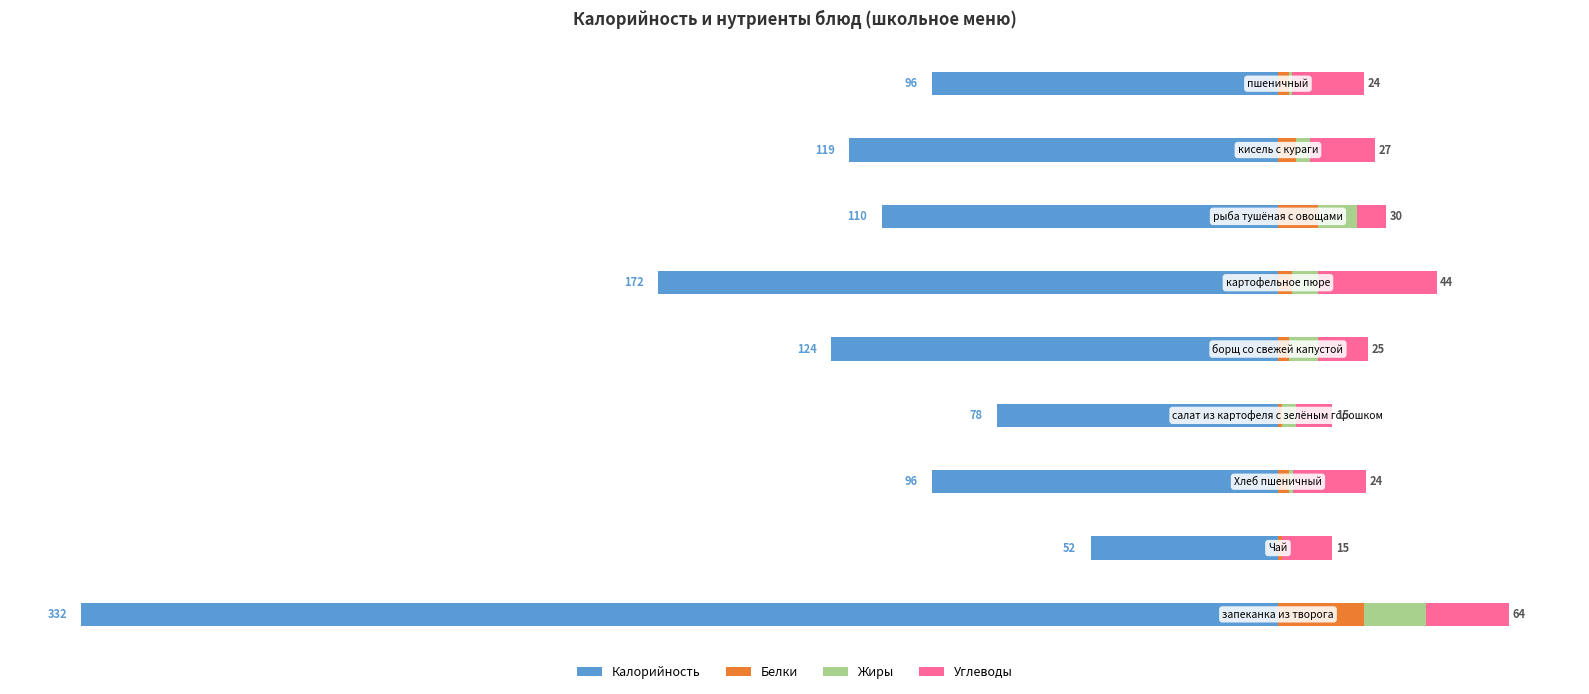

What are all the series names shown in the legend?

Калорийность, Белки, Жиры, Углеводы